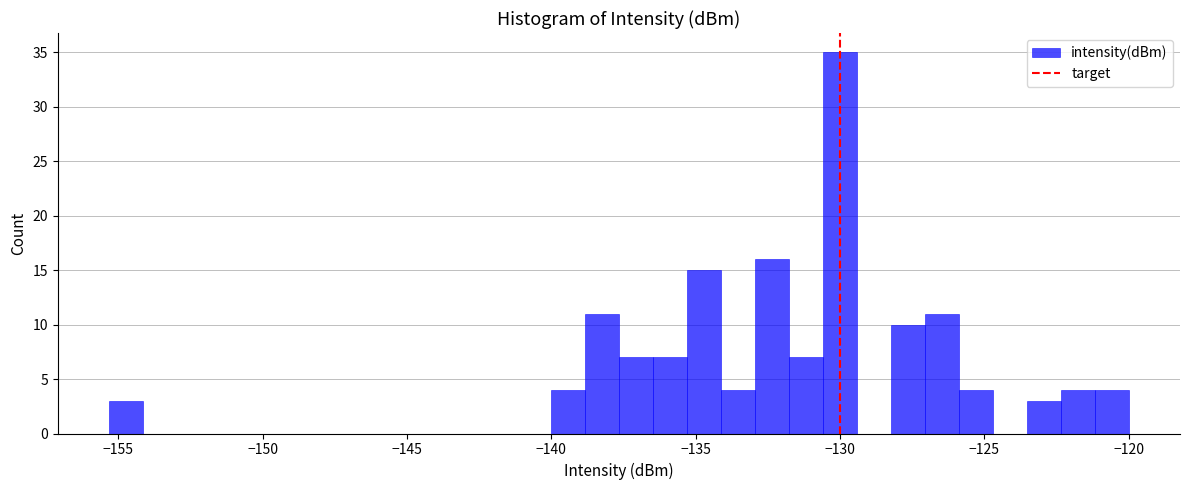

Around what value on the x-axis is the tallest bar? Give the approximate position of its centre, as read against the axis.

-130.0